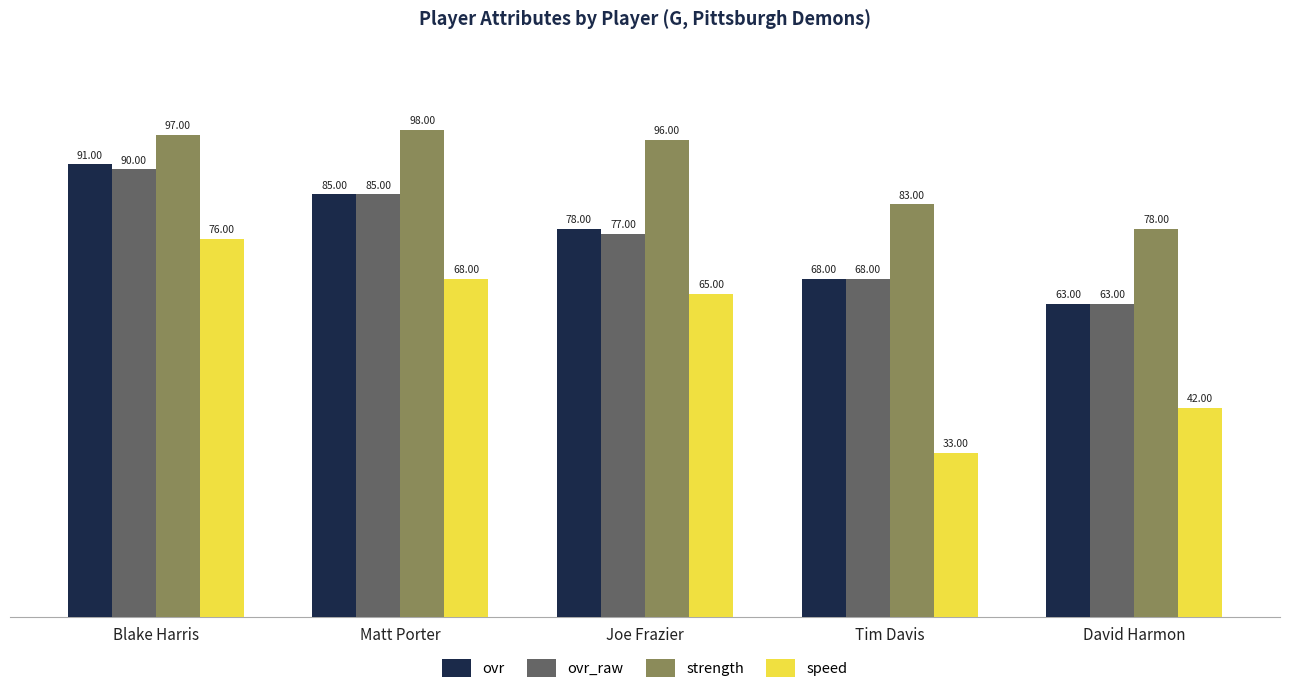

What is the spread (max minus min) of values at Matt Porter?

30